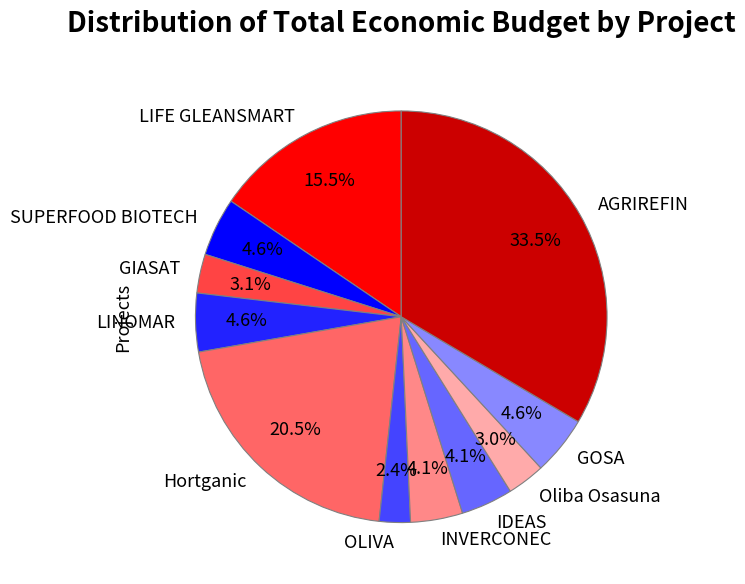

To the nearest percent, what percentage of the pie is SUPERFOOD BIOTECH?

5%